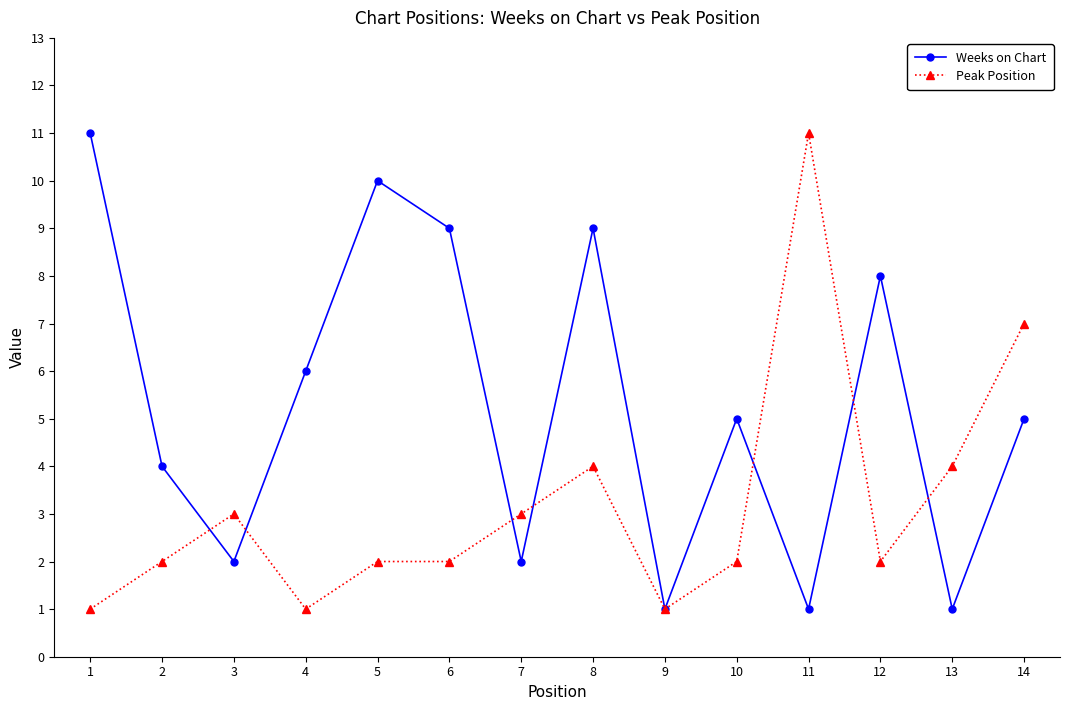

What are all the series names shown in the legend?

Weeks on Chart, Peak Position